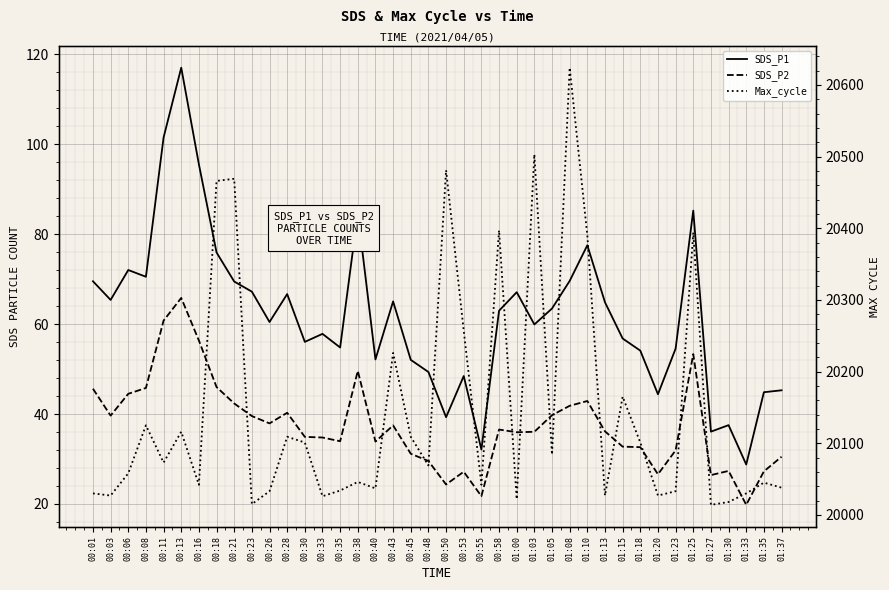

How many data points in SDS_P2 are above 36?

21